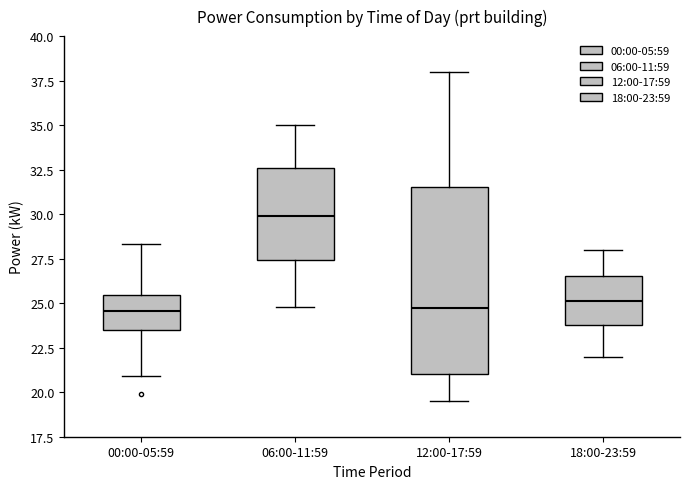

Reading left to right, read every box against the y-axis: the position of its median line, the range the box covers, and the ends of its whiskers. The values are not printed on the chart, so give them approximately, as read against the axis.

00:00-05:59: median 24.5, box 23.5 to 25.5, whiskers 21.0 to 28.5
06:00-11:59: median 30.0, box 27.5 to 32.5, whiskers 25.0 to 35.0
12:00-17:59: median 25.0, box 21.0 to 31.5, whiskers 19.5 to 38.0
18:00-23:59: median 25.0, box 24.0 to 26.5, whiskers 22.0 to 28.0